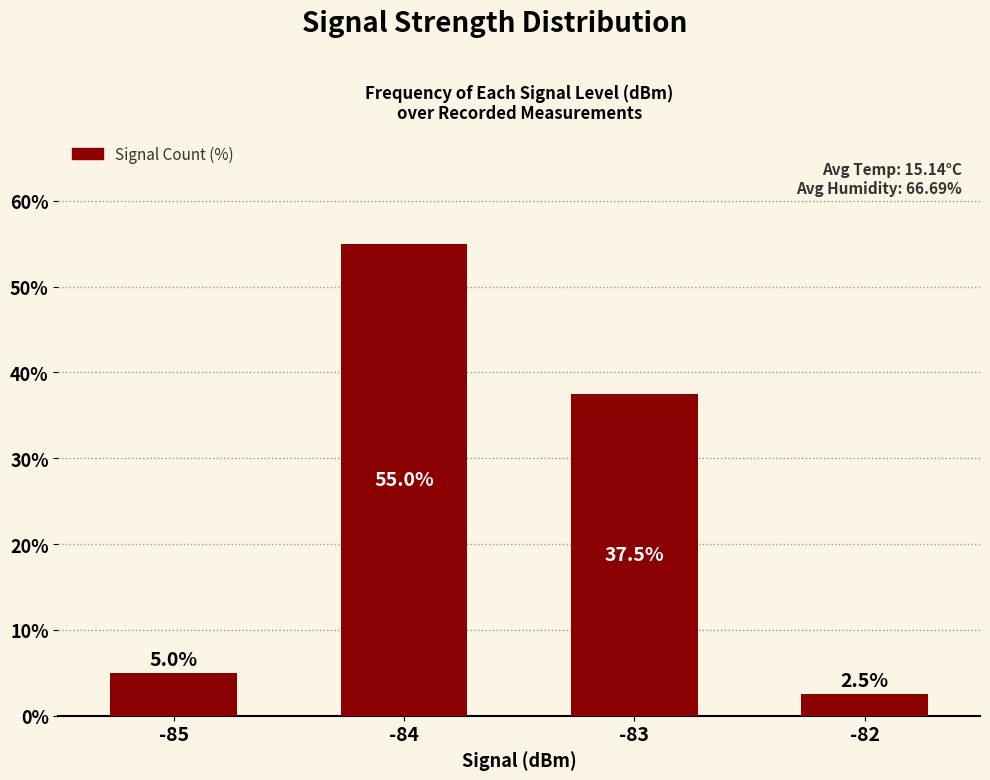

Where is the data nearest to the value 28?

-83